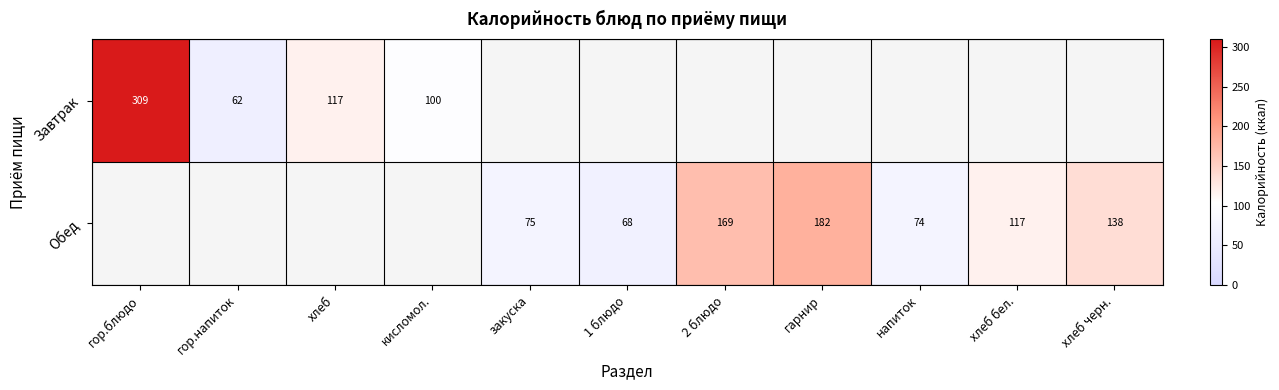

What is the sum of the Завтрак values at хлеб and гор.напиток?

179.0